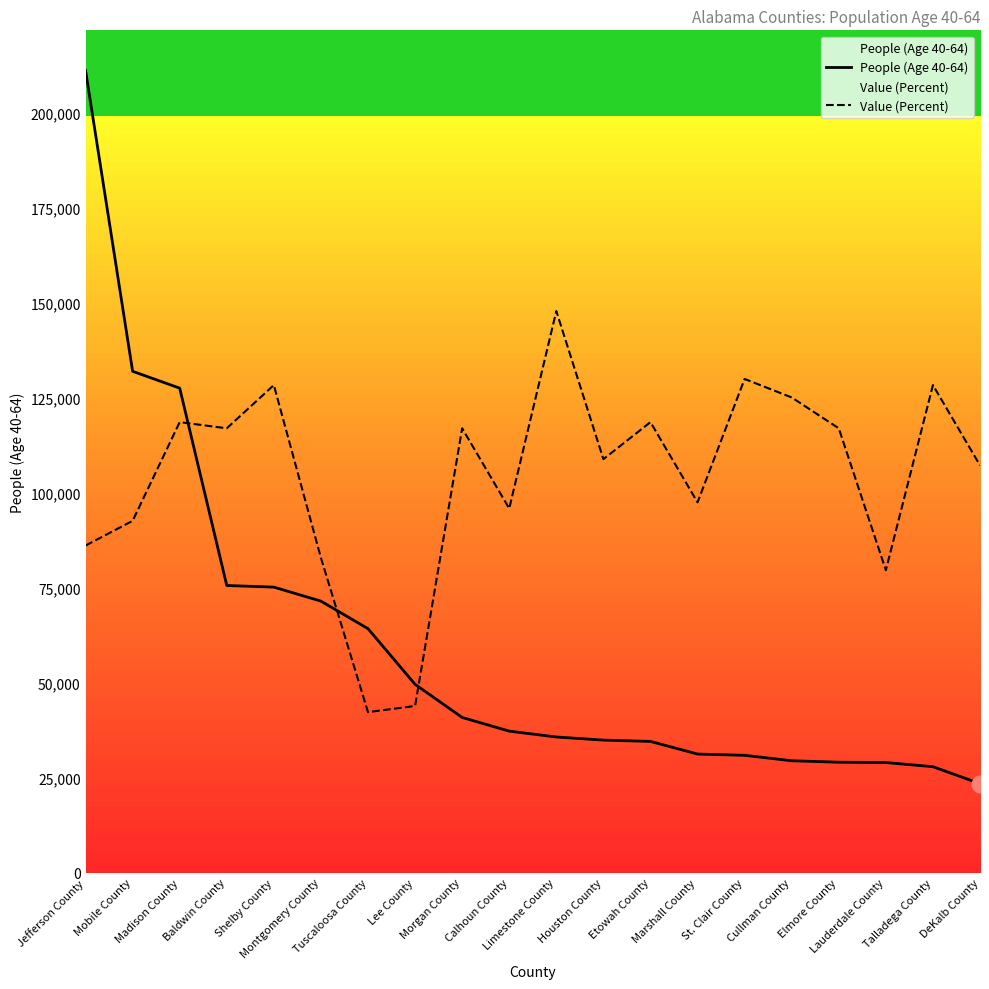

List the labels in order of People (Age 40-64) value, largest first.

Jefferson County, Mobile County, Madison County, Baldwin County, Shelby County, Montgomery County, Tuscaloosa County, Lee County, Morgan County, Calhoun County, Limestone County, Houston County, Etowah County, Marshall County, St. Clair County, Cullman County, Elmore County, Lauderdale County, Talladega County, DeKalb County